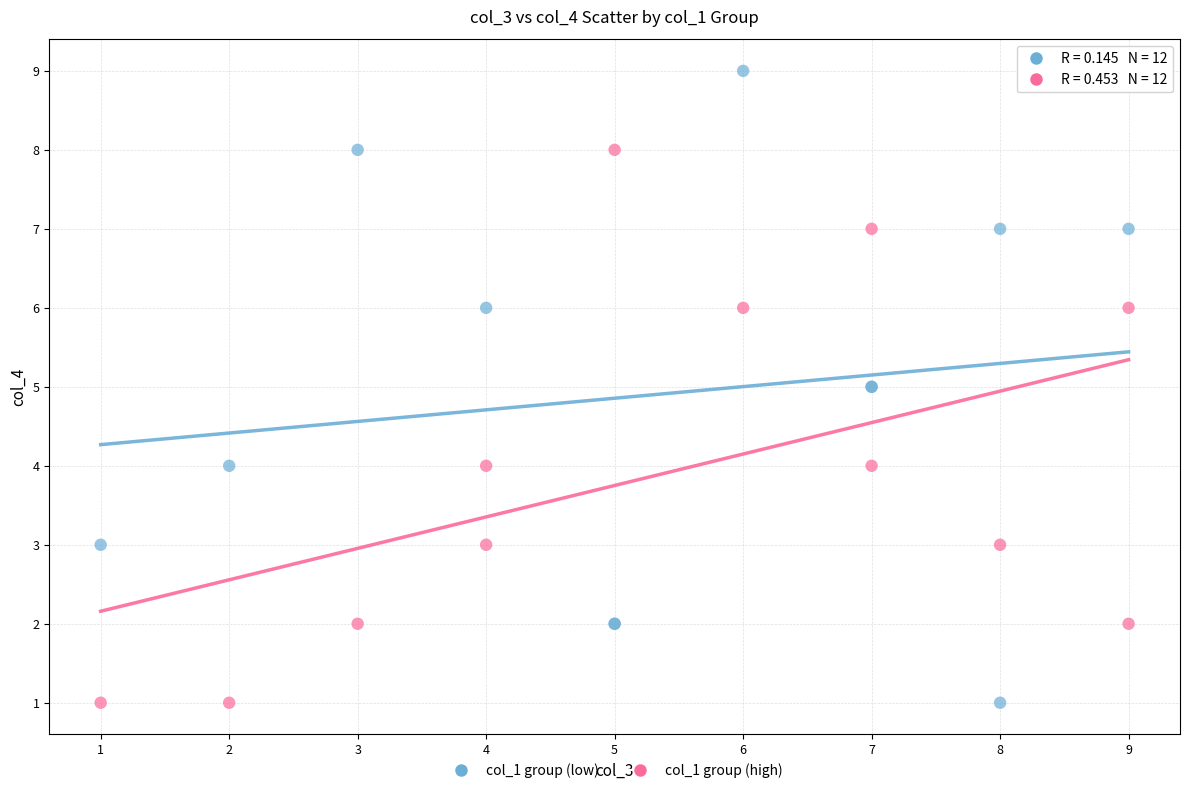

Which series has the largest Y range (max minus min)?

col_1 group (low)